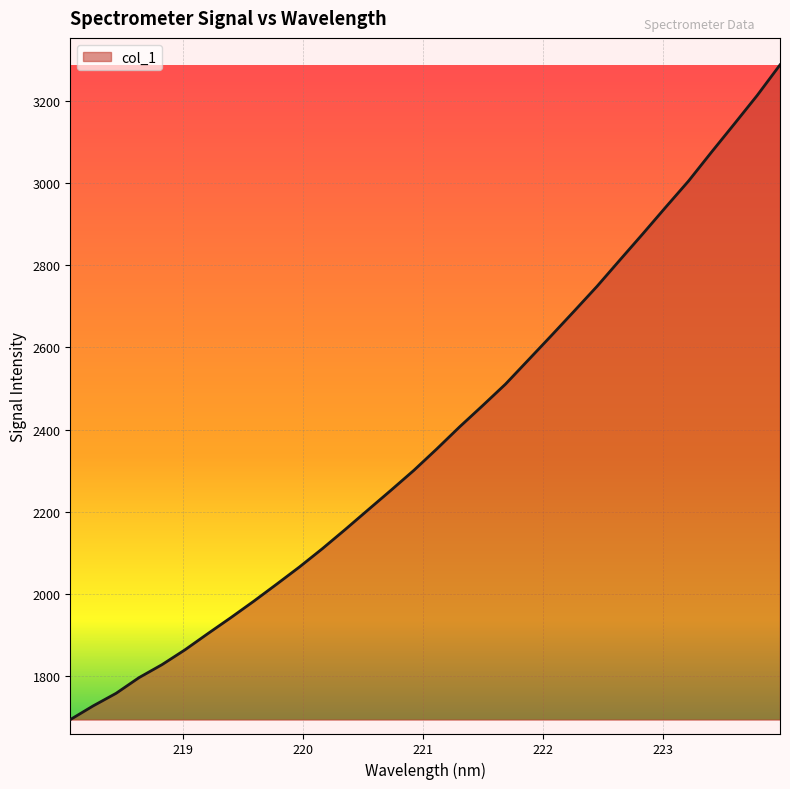

What is the maximum value shown in the chart?

3288.9